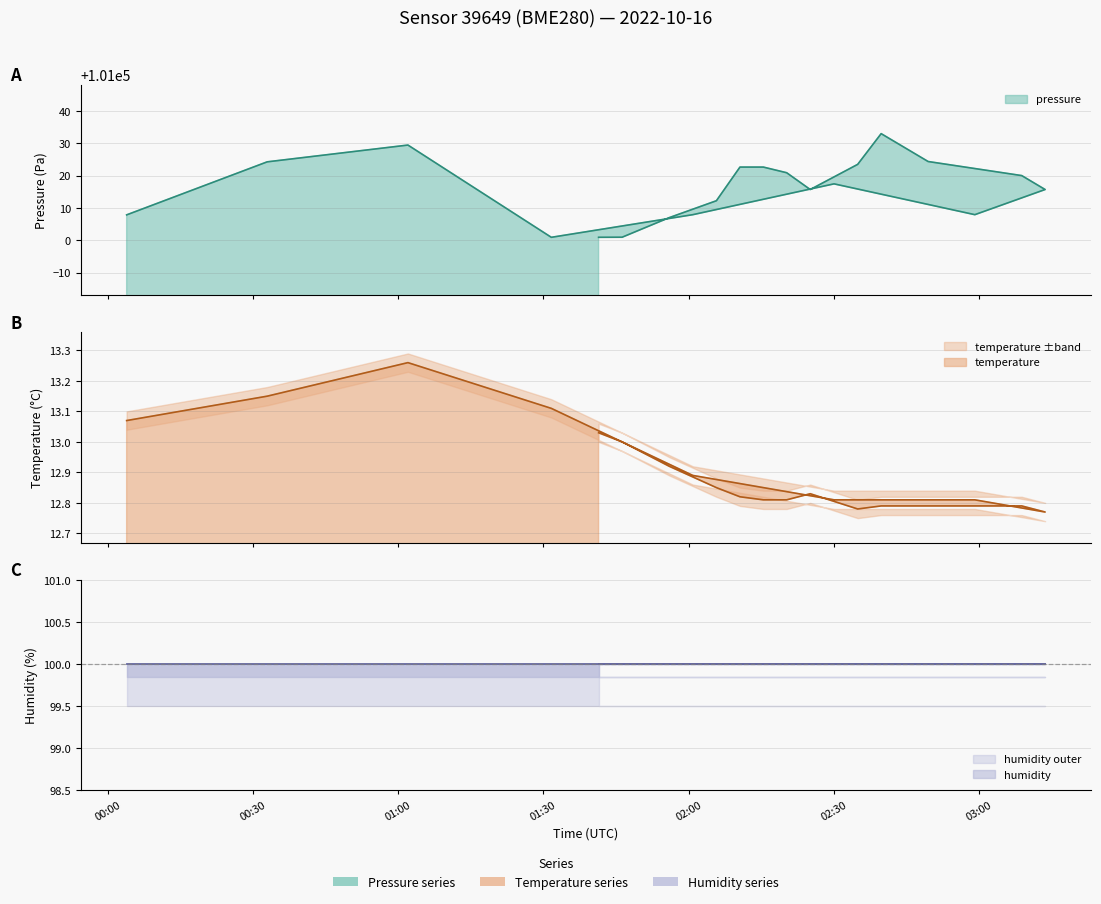

What is the maximum value for temperature?

13.3